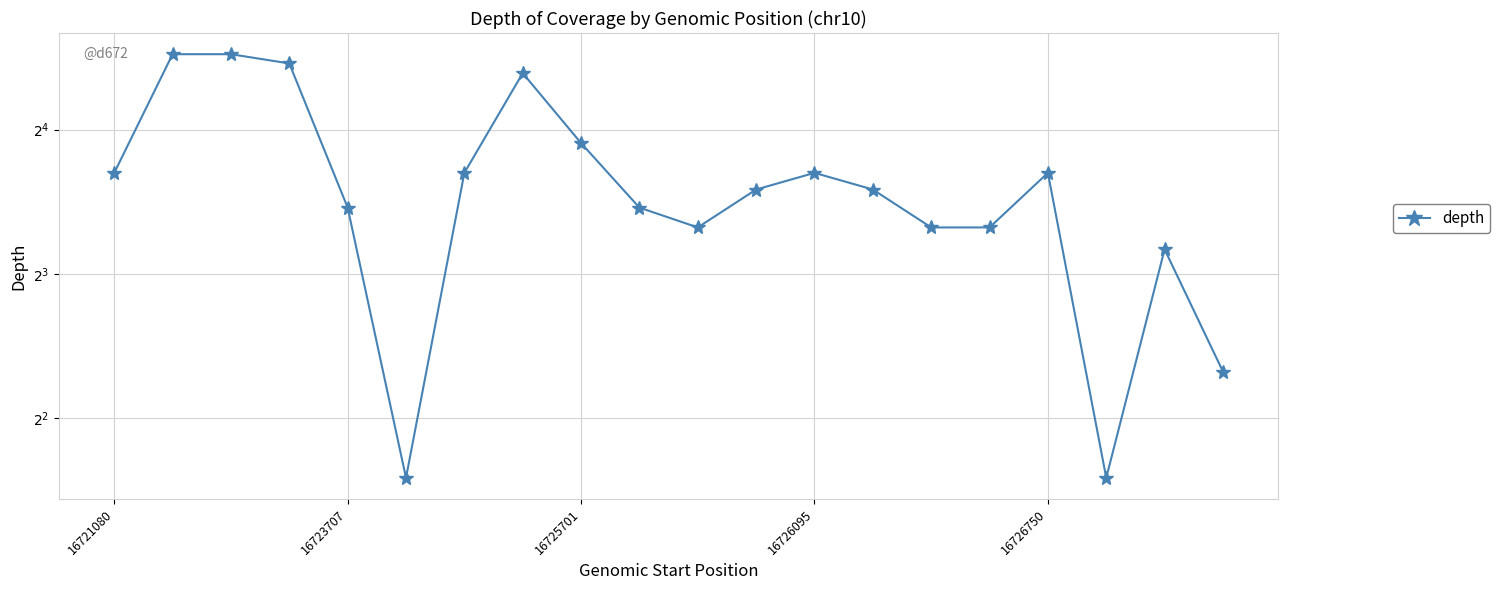

What is the difference between the second highest and minimum values?

20